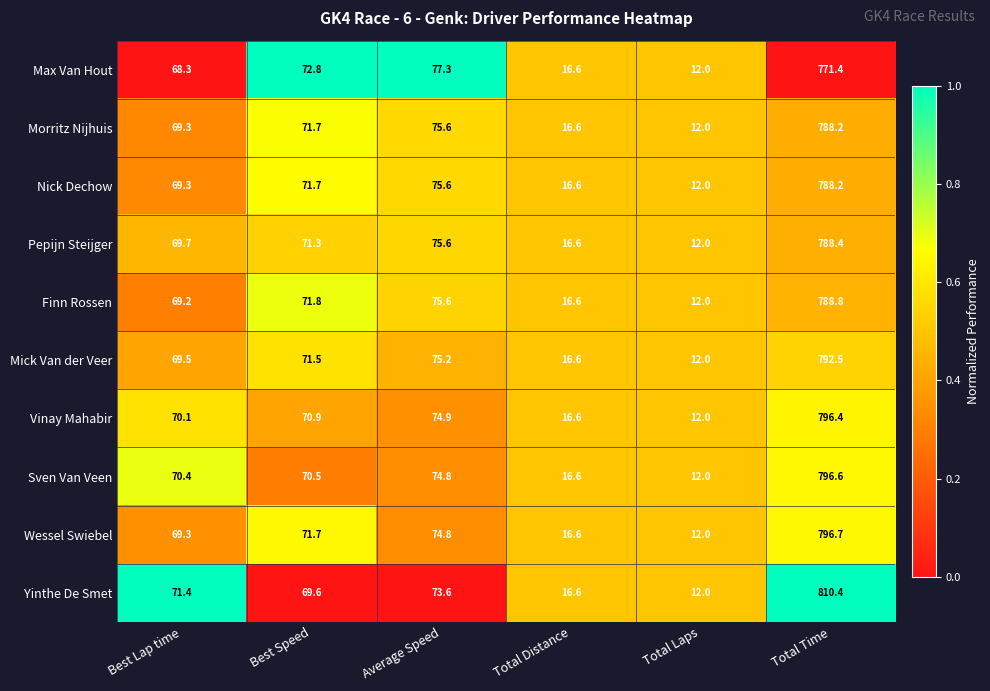

Between Best Lap time and Best Speed, which series saw the biggest shift?

Max Van Hout